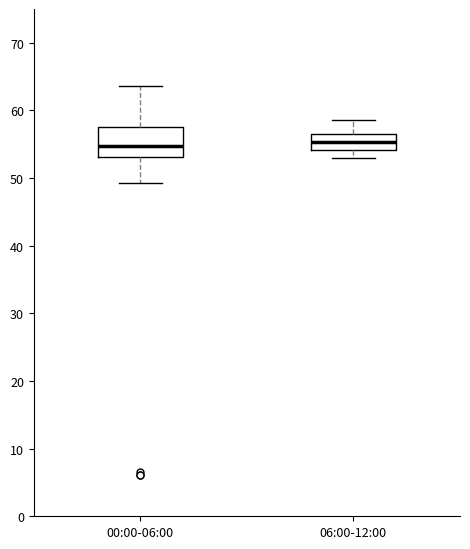

Comparing the boxes themselves (not the whiskers), which one is the tallest?

00:00-06:00